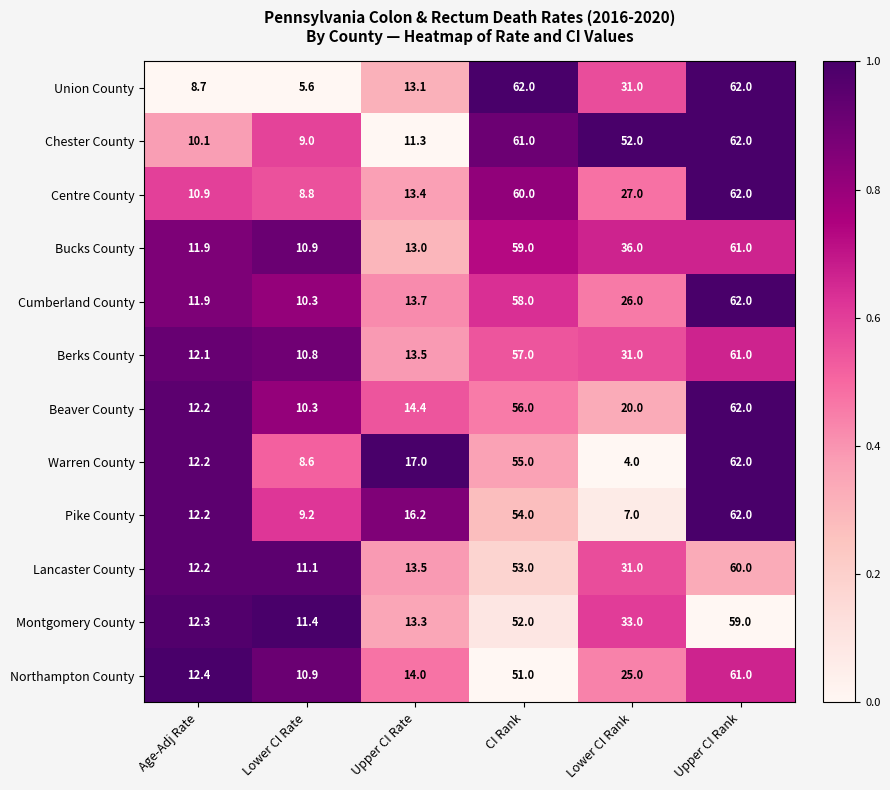

The Berks County series shows 19.5 at Upper CI Rate. True or false?

False